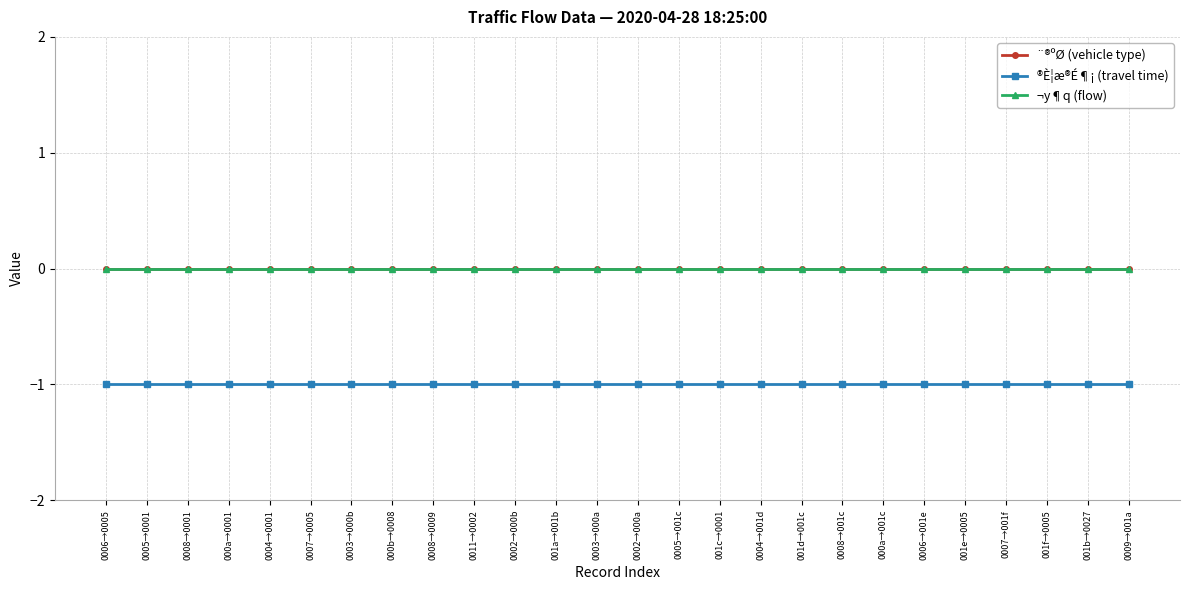

What is the value of the ®È¦æ®É¶¡ (travel time) point at the 19th from the left?

-1